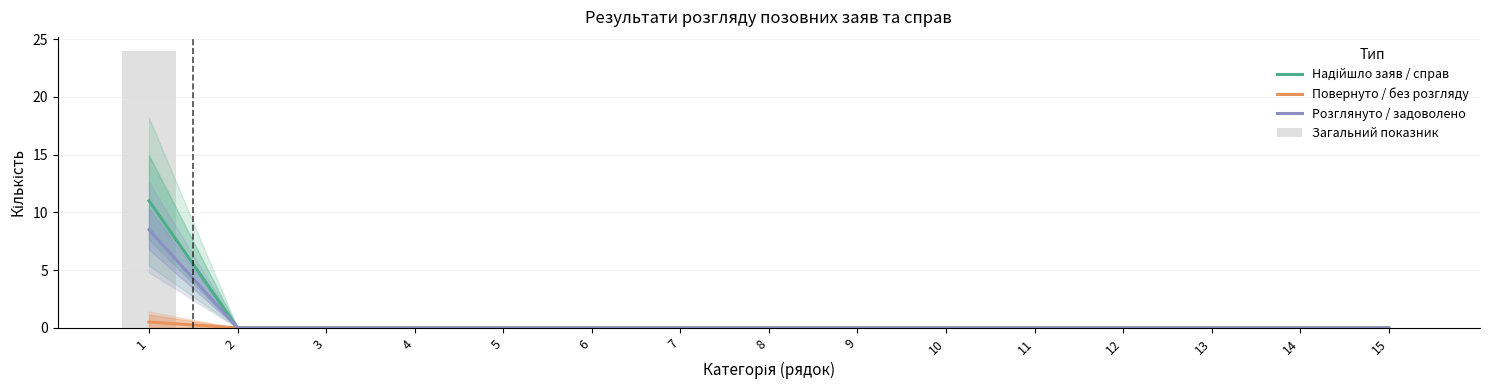

At how many categories does at least one series exceed 19?

1